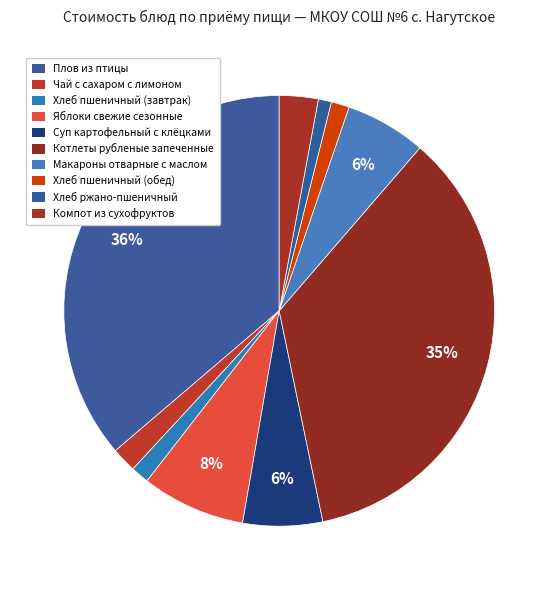

To the nearest percent, what portion does Хлеб пшеничный (завтрак) represent?

1%